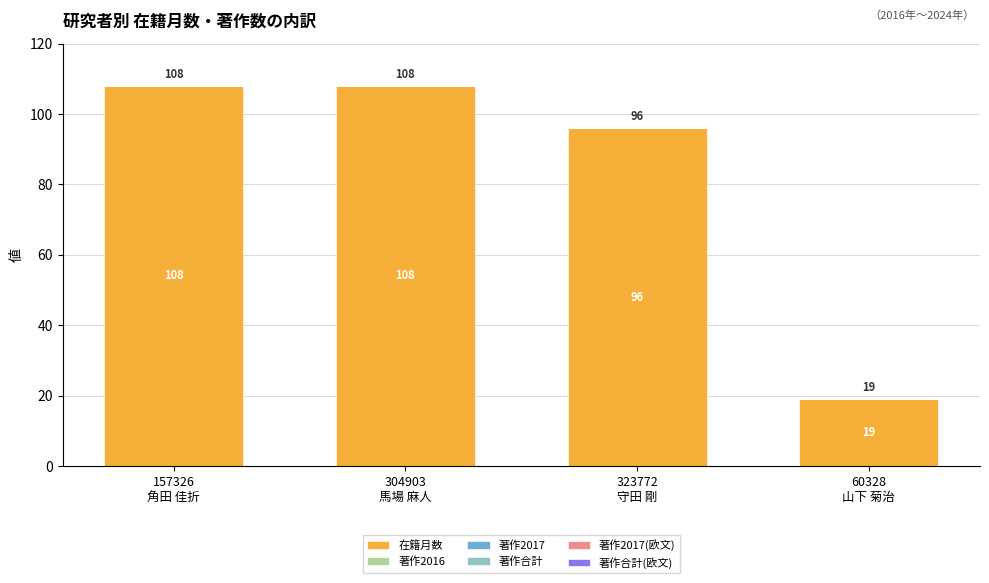

Reading left to right, transcribe all the data shown in this chart.

108	108	96	19